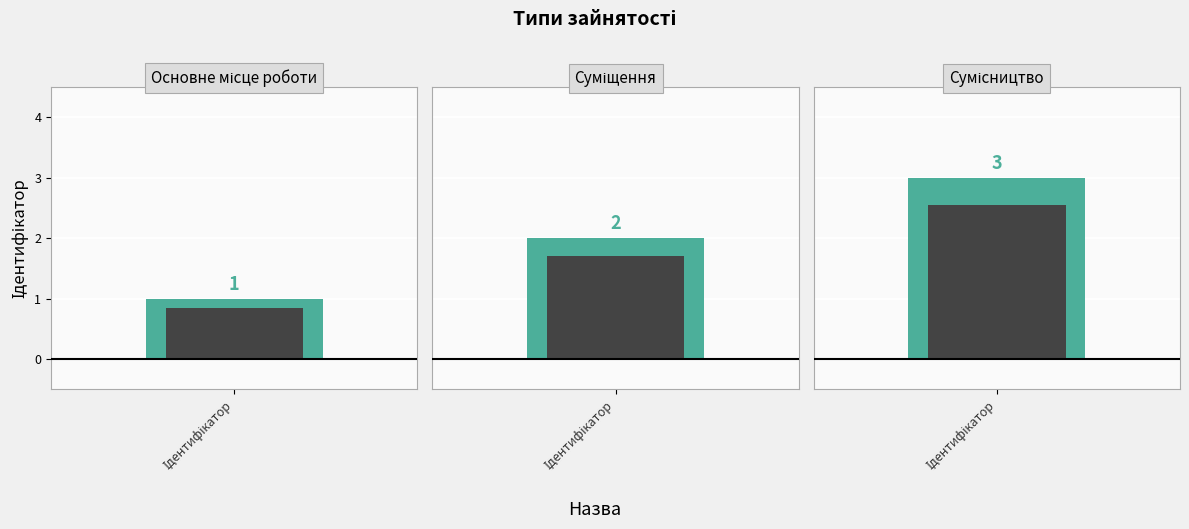

What is the label of the 3rd bar from the right?

Основне місце роботи